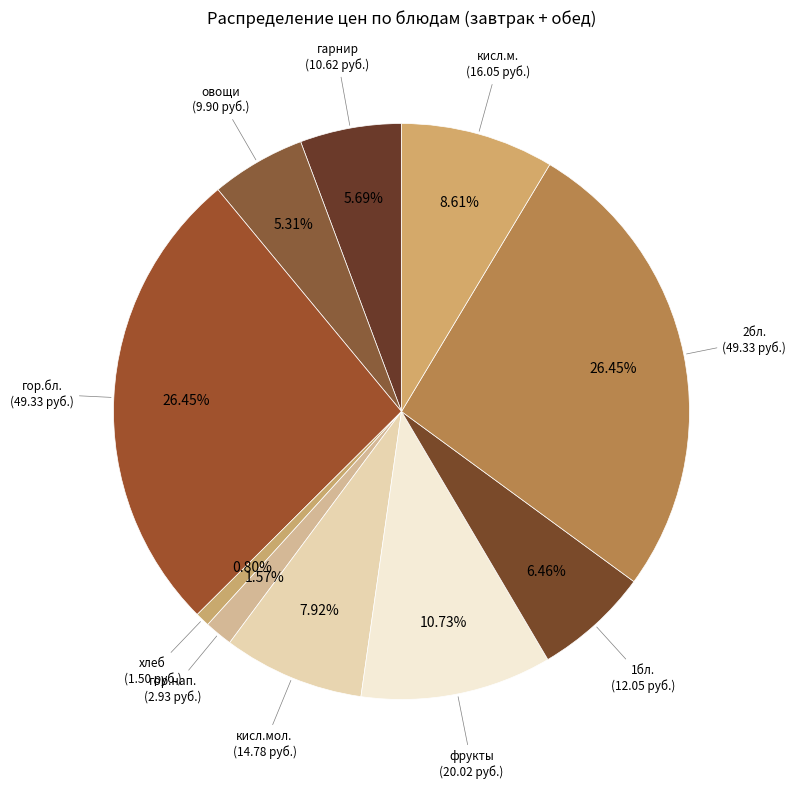

Which slice is the smallest?

хлеб